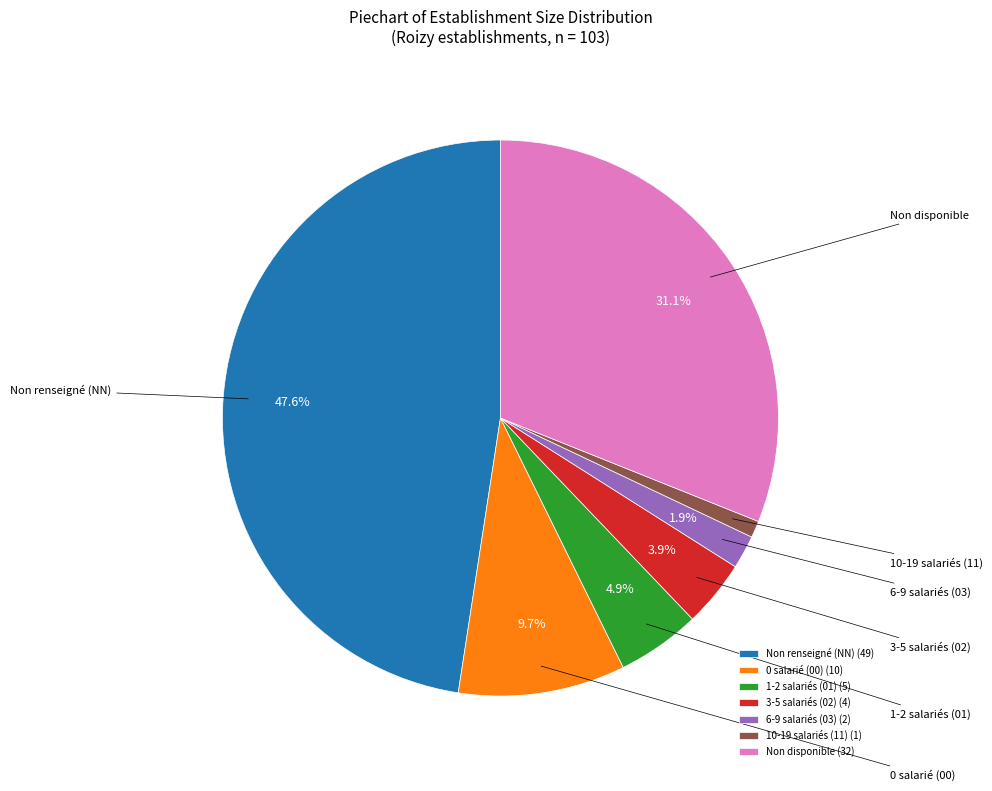

How many segments does this pie chart have?

7